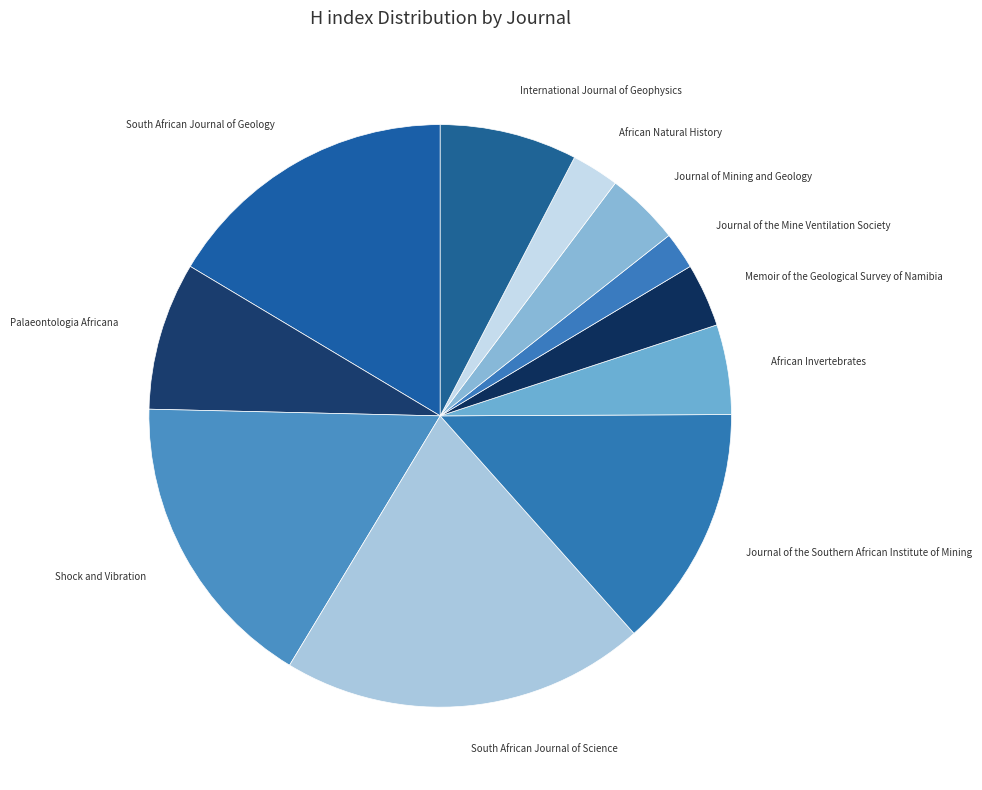

Is South African Journal of Science the majority of the pie?

No